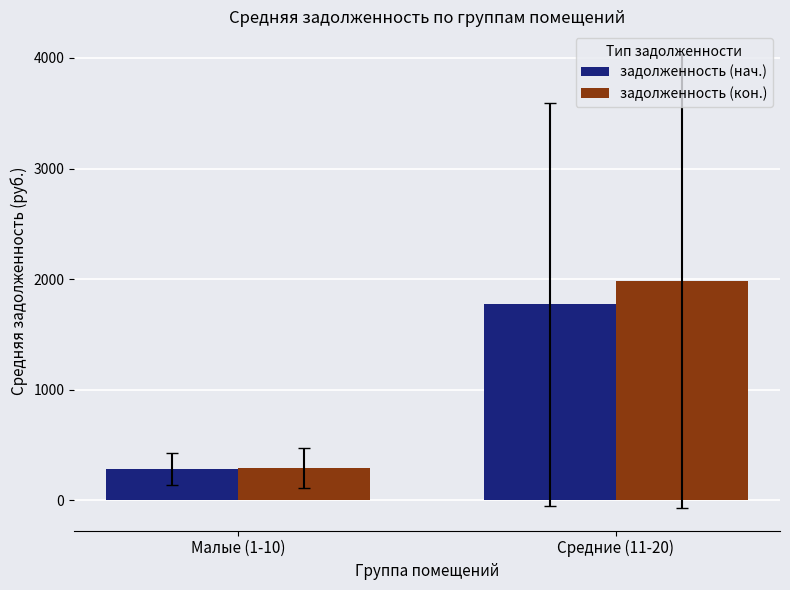

True or false: задолженность (нач.) has a value of 878.5 at Средние (11-20).

False